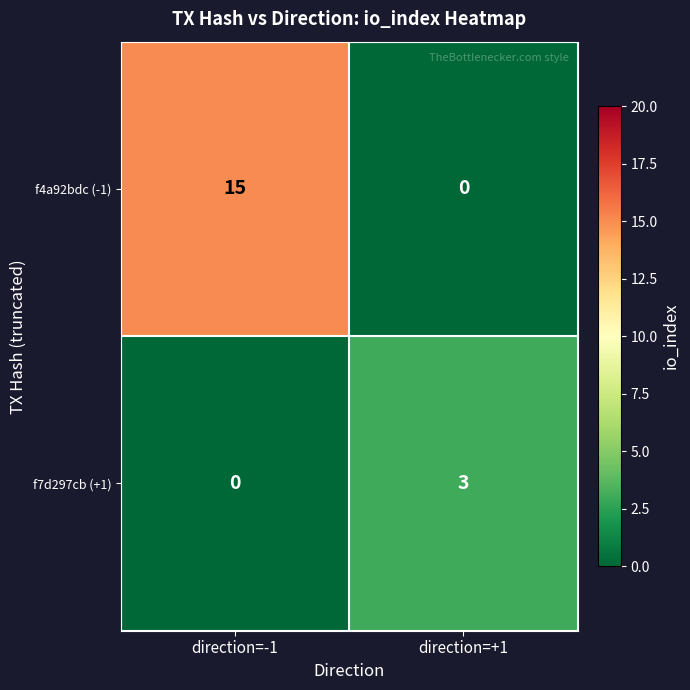

What is the approximate value of f7d297cb (+1) at direction=+1?

3